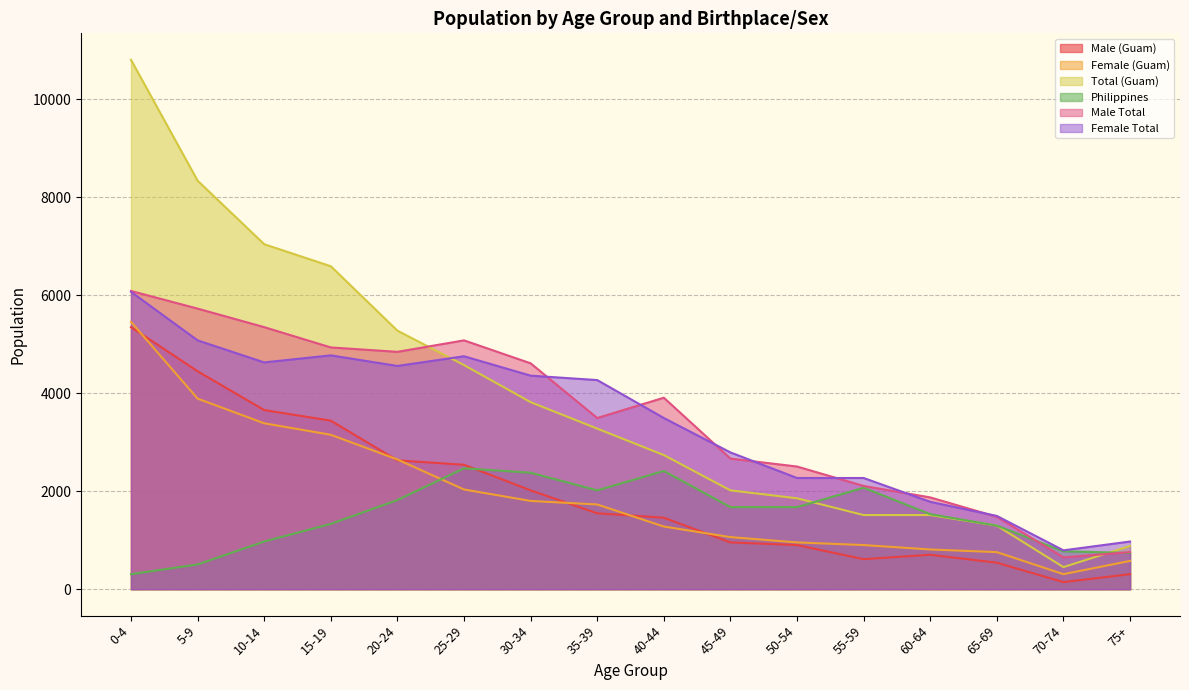

What is the sum of the Total (Guam) values at 40-44 and 10-14?

9774